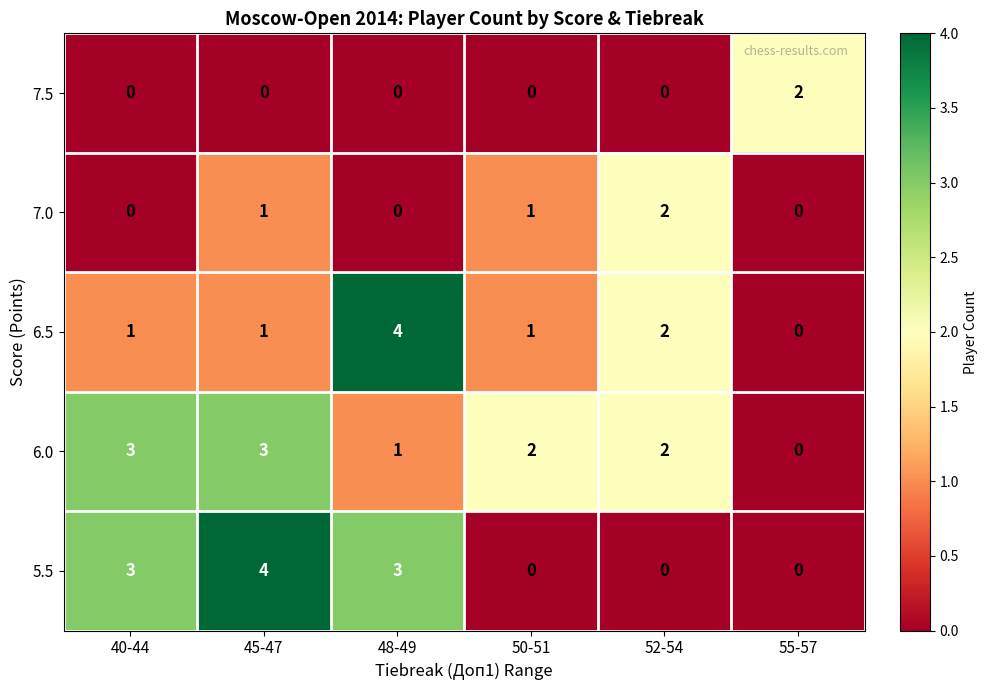

What is the difference between the maximum and minimum values in the 6.5 series?

4